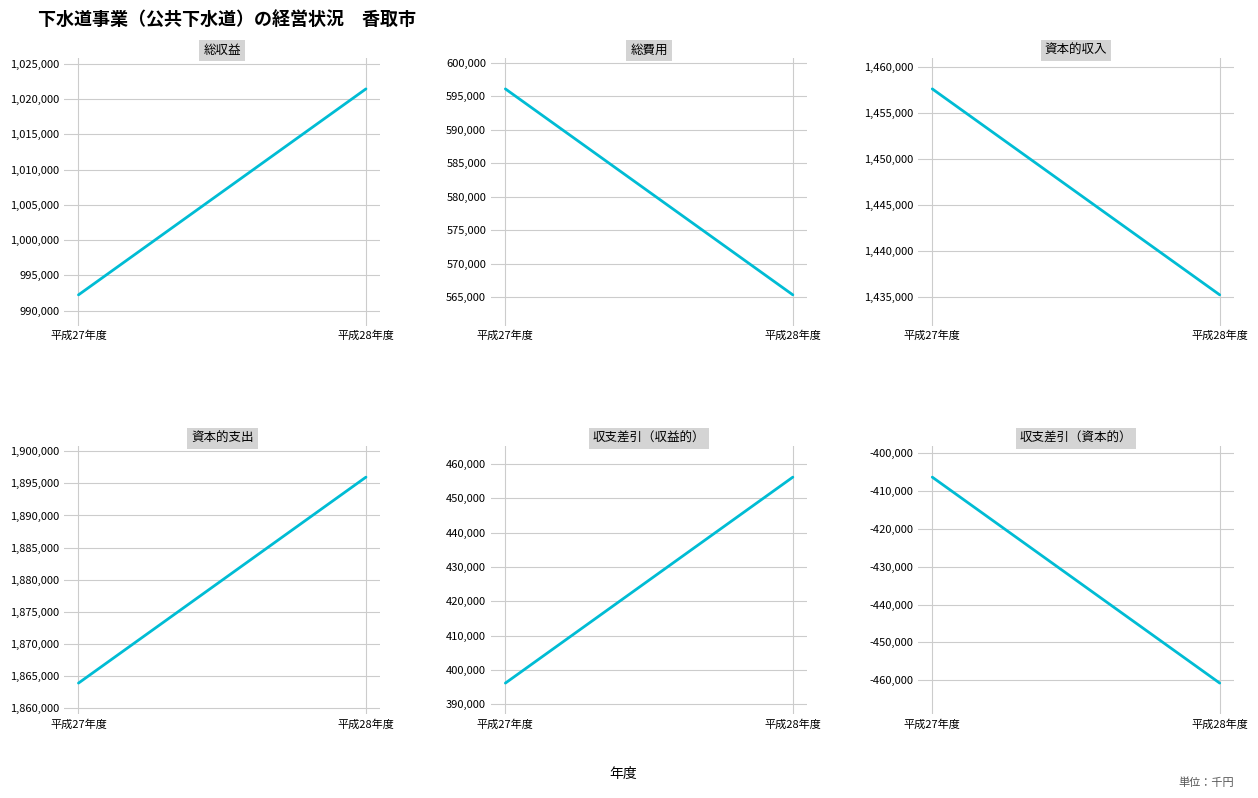

Reading left to right, what are all the values shown in this chart?

総収益: 平成27年度=992234	平成28年度=1021444
総費用: 平成27年度=596072	平成28年度=565325
資本的収入: 平成27年度=1457629	平成28年度=1435213
資本的支出: 平成27年度=1863927	平成28年度=1895963
収支差引（収益的）: 平成27年度=396162	平成28年度=456119
収支差引（資本的）: 平成27年度=-406298	平成28年度=-460750